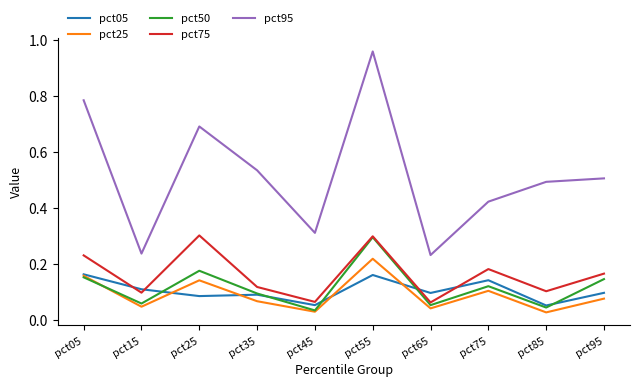

What is the total value across all series at pct55?

1.9